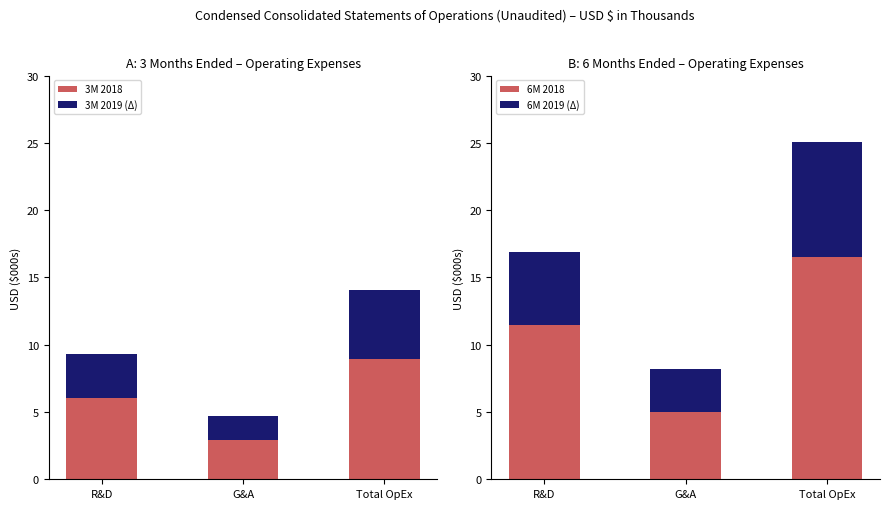

Which series changed the most between R&D and Total OpEx?

6M 2018